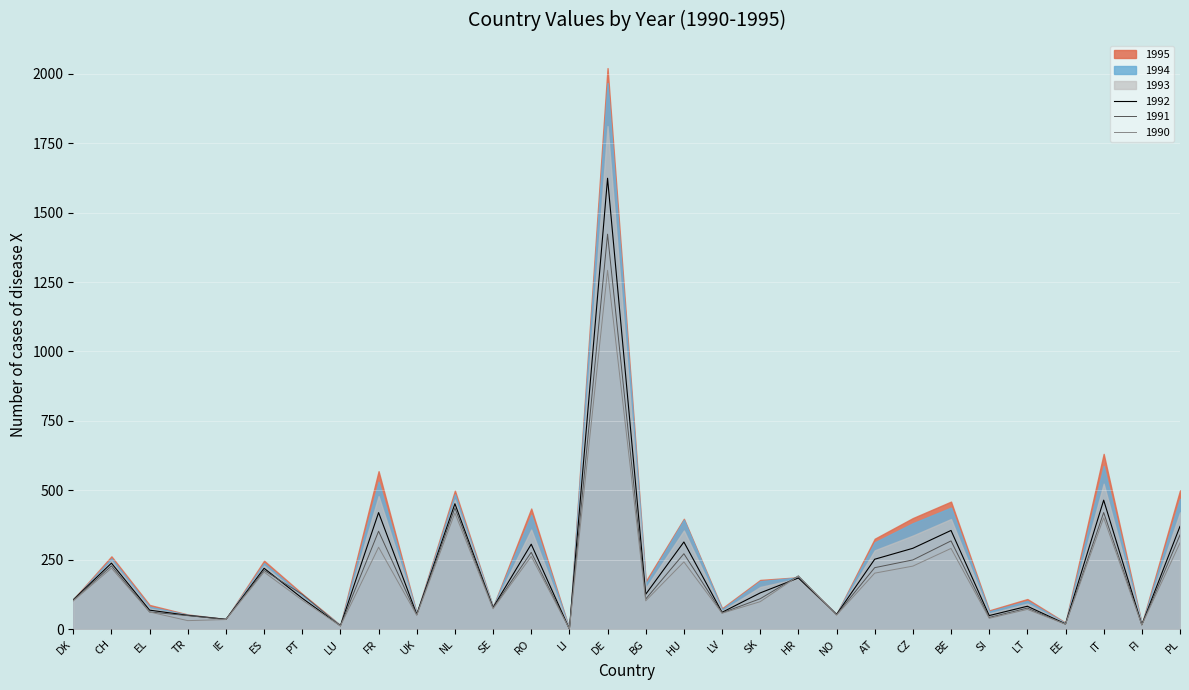

List the labels in order of 1990 value, largest first.

DE, NL, IT, PL, FR, BE, RO, HU, CZ, CH, ES, AT, HR, PT, BG, DK, SK, SE, LT, EL, LV, NO, UK, SI, IE, TR, EE, FI, LU, LI